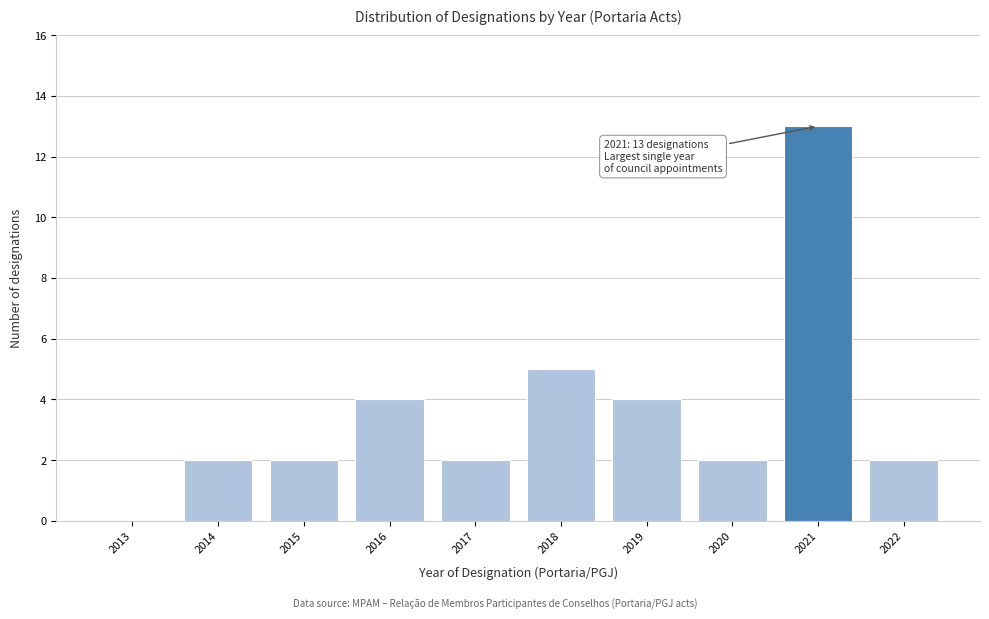

Reading left to right, extract all data points from this chart.

2013=0	2014=2	2015=2	2016=4	2017=2	2018=5	2019=4	2020=2	2021=13	2022=2